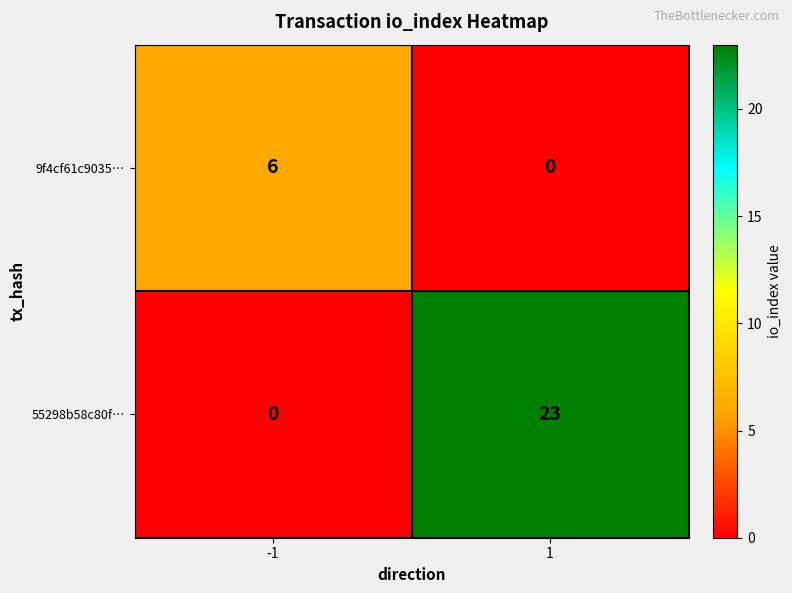

The 55298b58c80f… series shows -7 at -1. True or false?

False